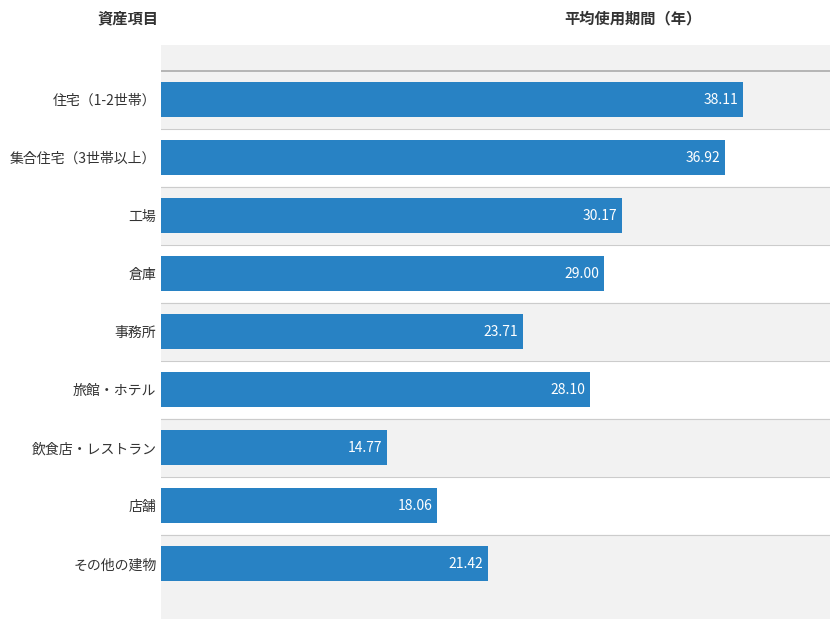

What is the label of the 6th bar from the bottom?

倉庫